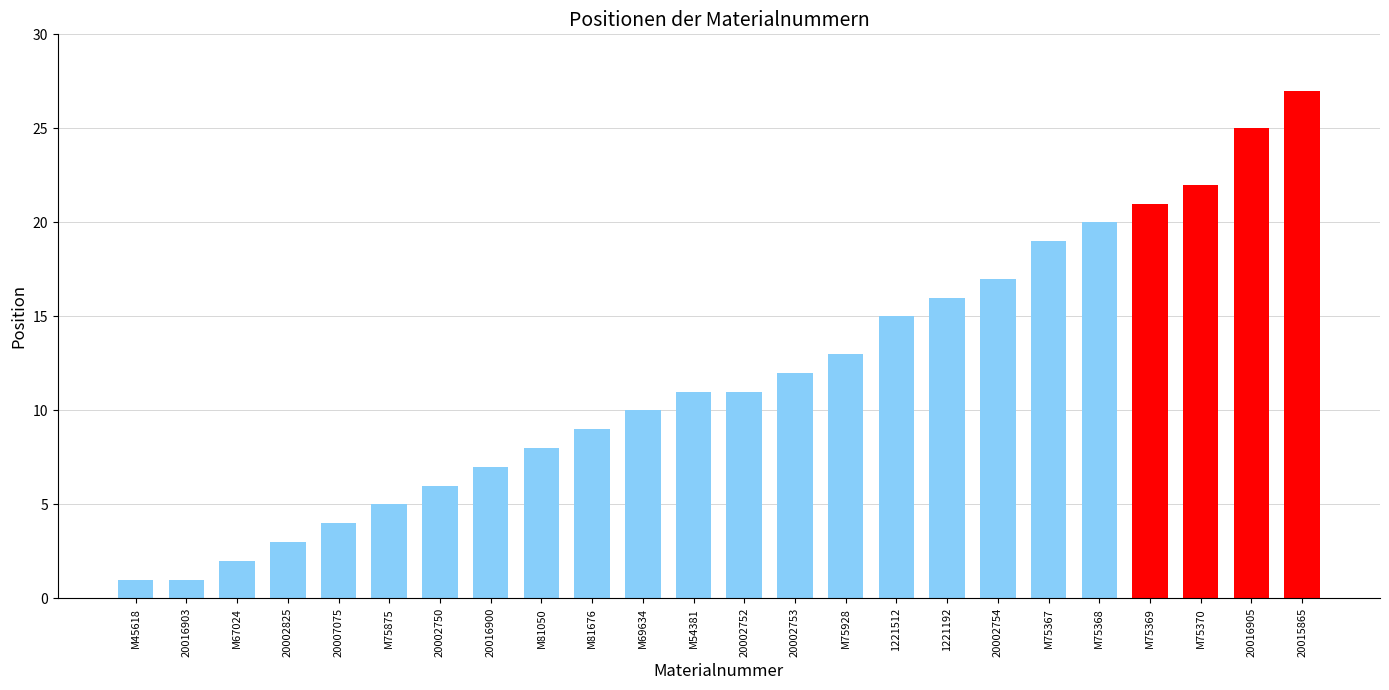

What is the difference between the values at 20002753 and M75368?

8